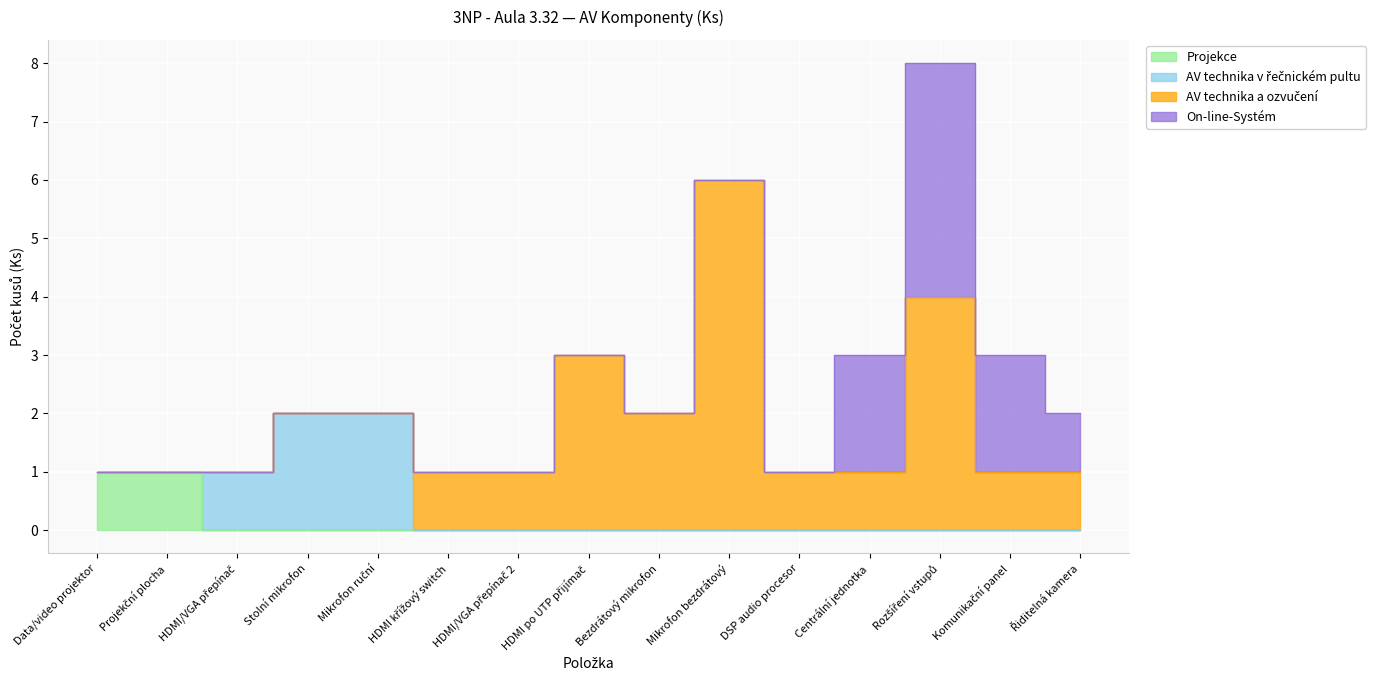

Where is Projekce nearest to the value 0?

HDMI/VGA přepínač